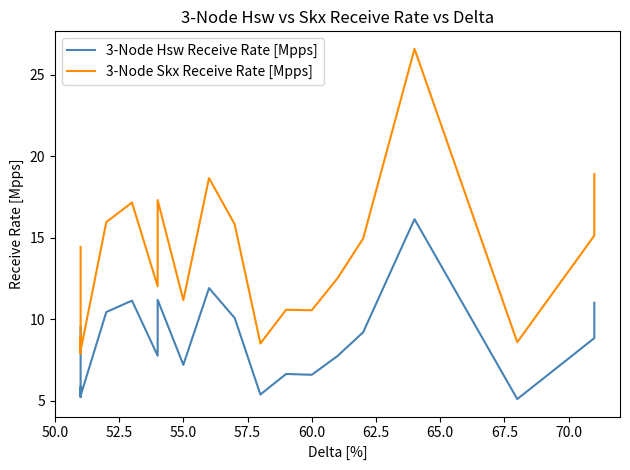

What is the lowest value of the 3-Node Skx Receive Rate [Mpps] series?

7.9